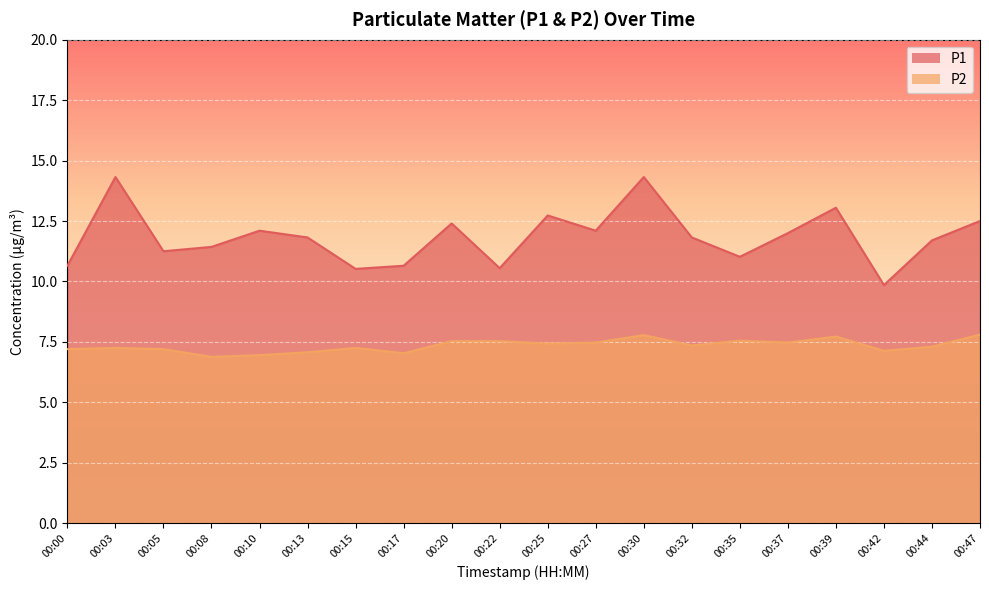

How many lines are shown in the chart?

2